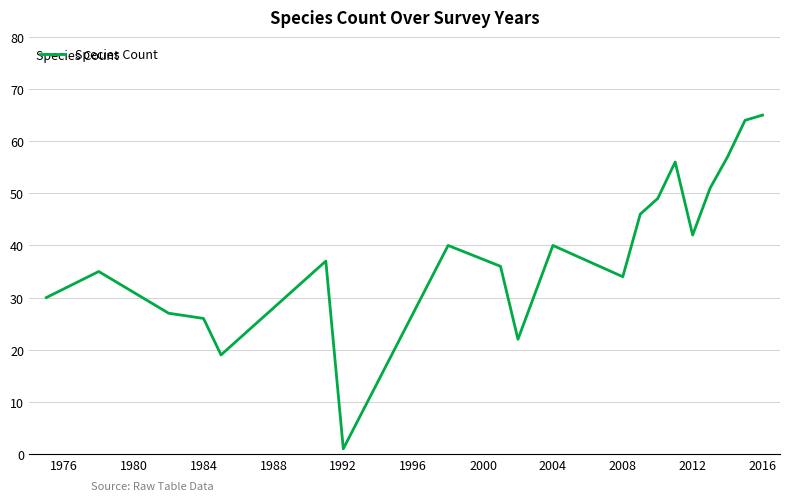

What is the greatest value displayed?

65